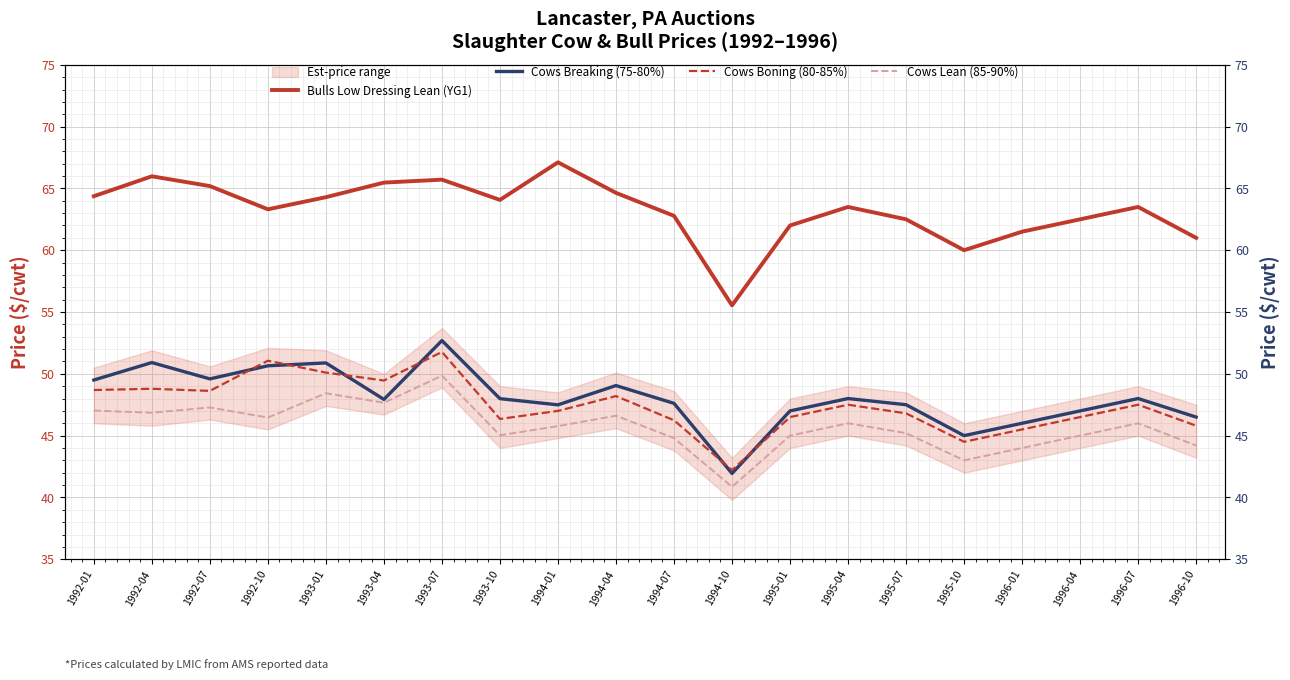

How many data points does each series have?

20